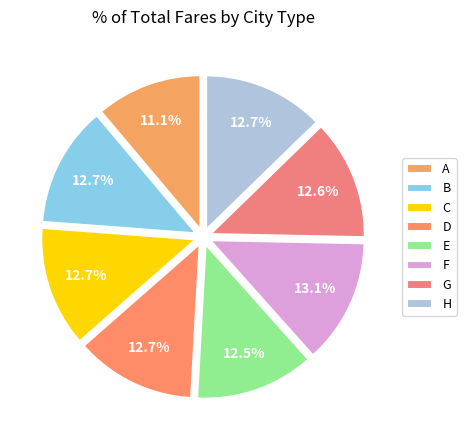

To the nearest percent, what percentage of the pie is G?

13%